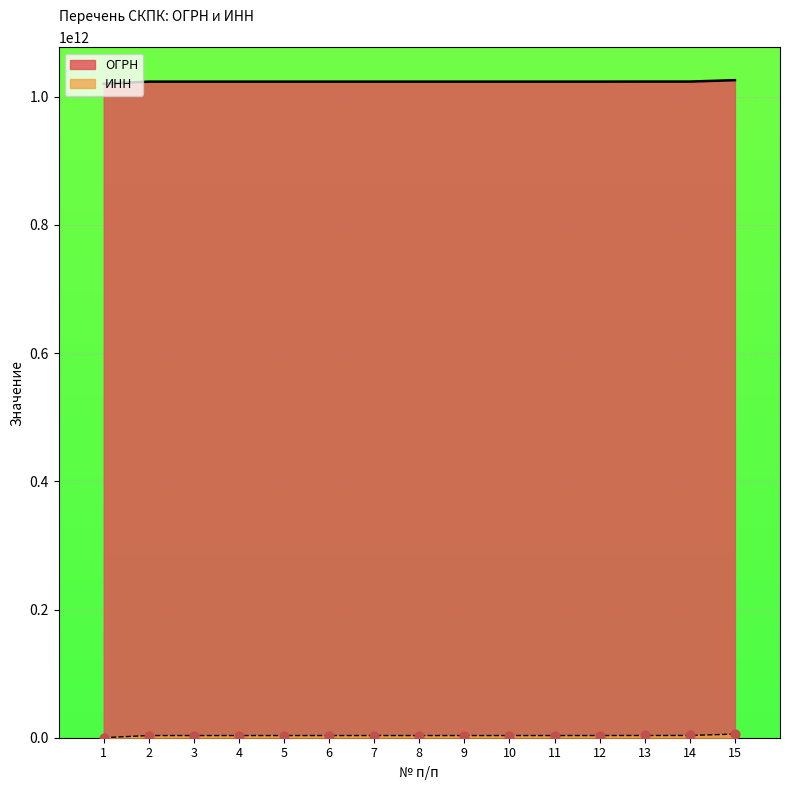

Which series has the widest spread of Y values?

ИНН